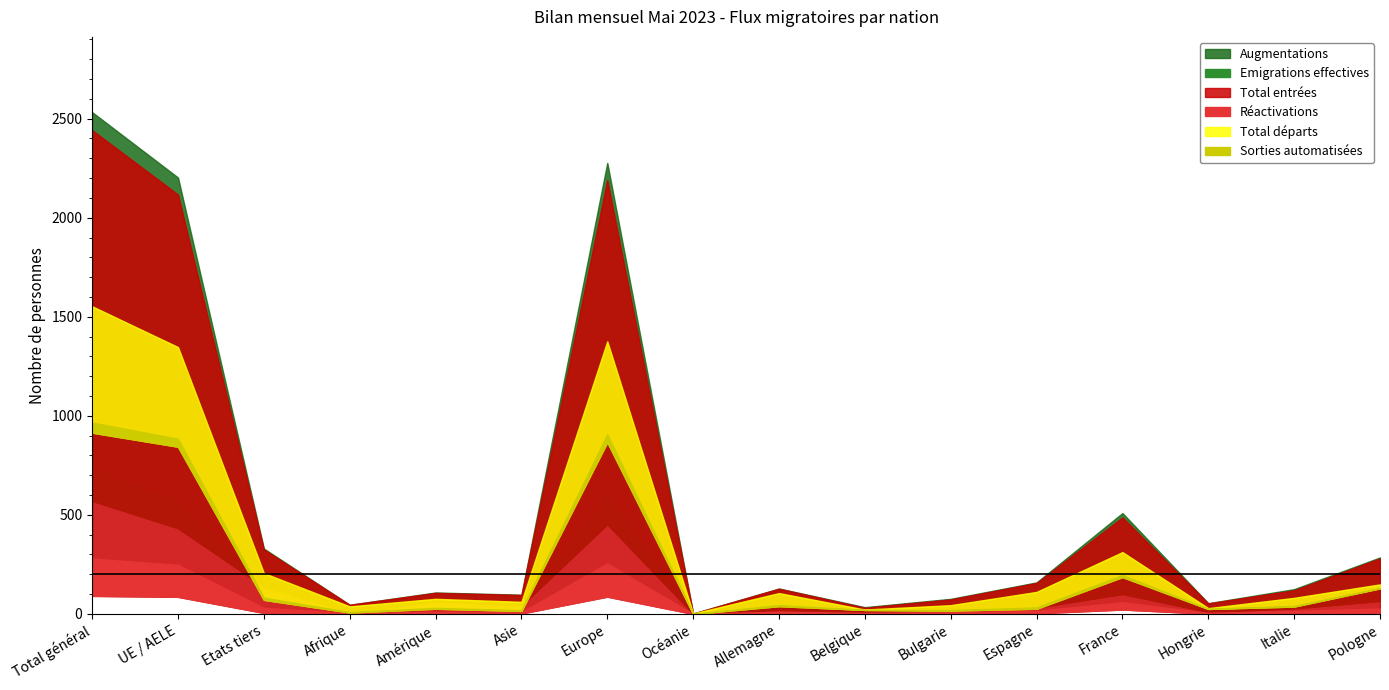

How many values in the Réactivations series exceed 3?

7